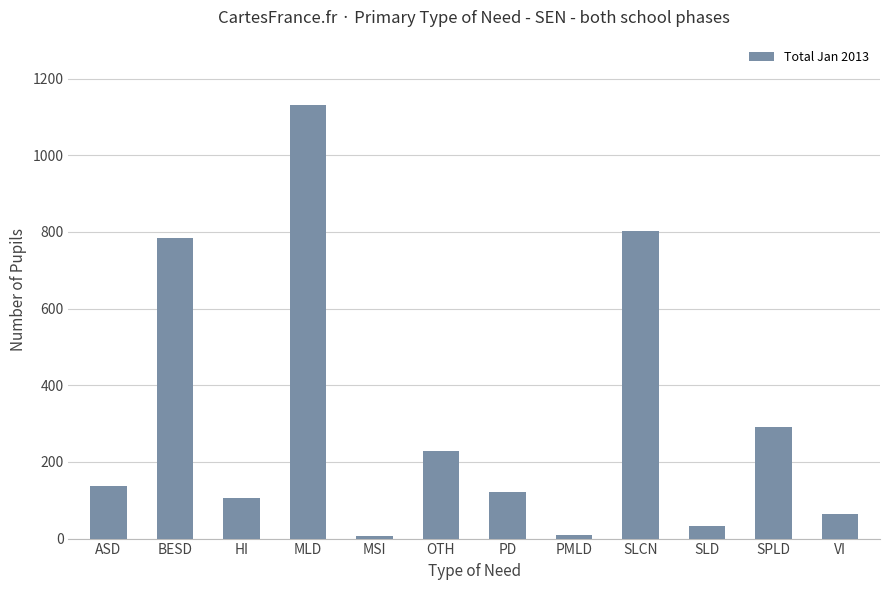

Which category has the highest value across all series?

MLD